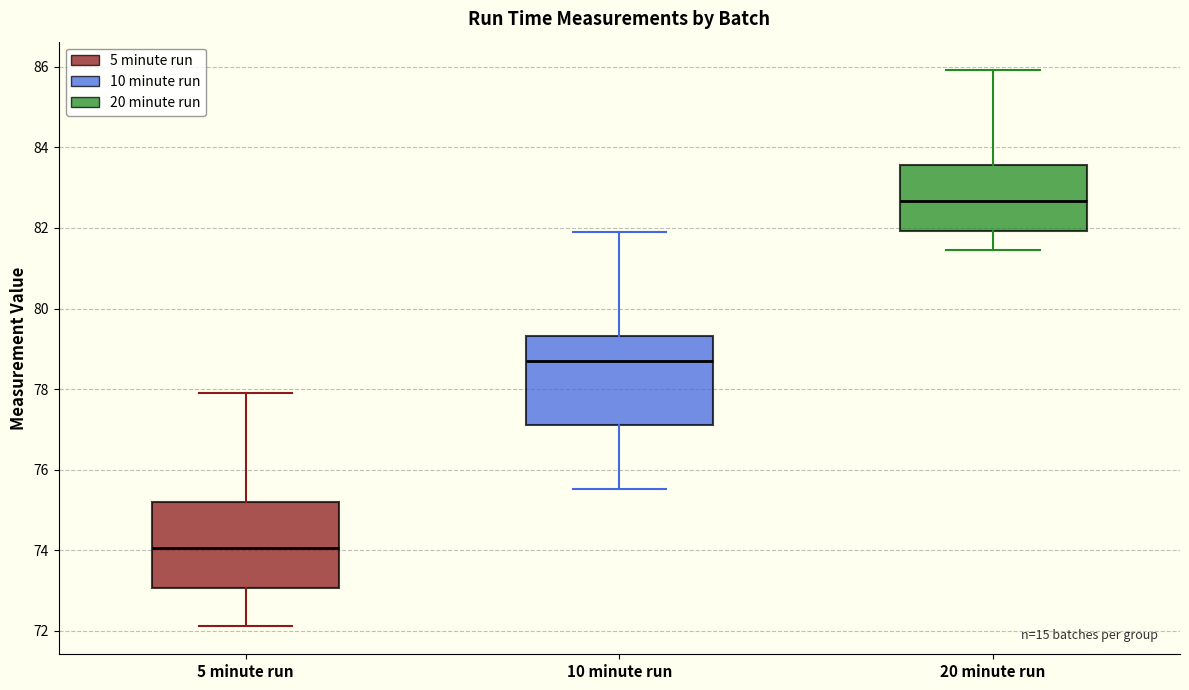

Where is the lower edge of the box for 5 minute run on the y-axis? The values are not printed on the chart, so give them approximately, as read against the axis.

73.0